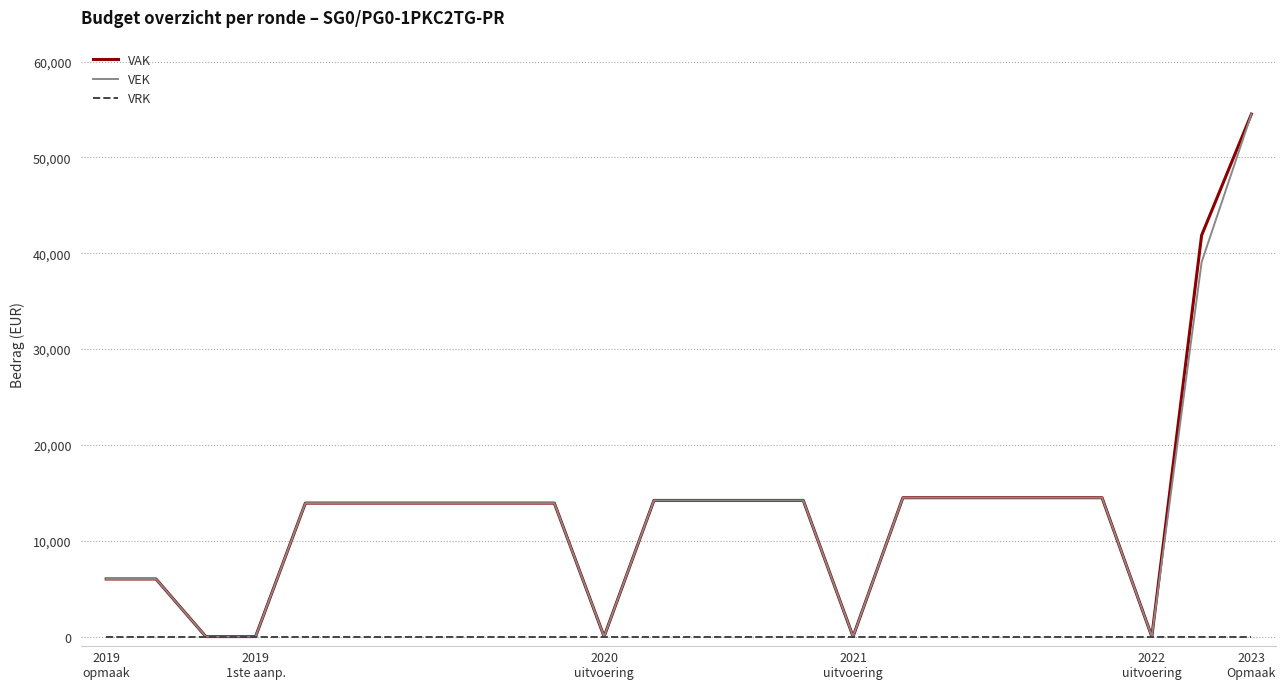

What is the maximum value shown in the chart?

54520